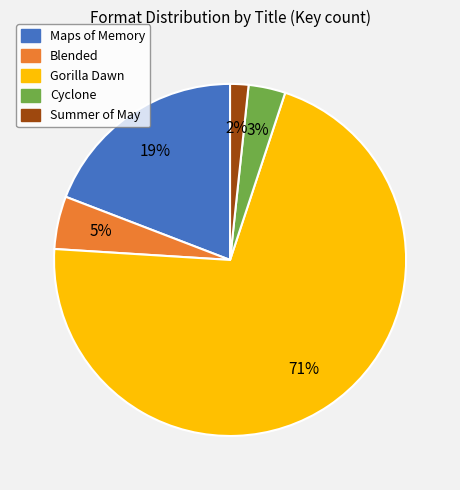

Which has a higher value, Gorilla Dawn or Blended?

Gorilla Dawn